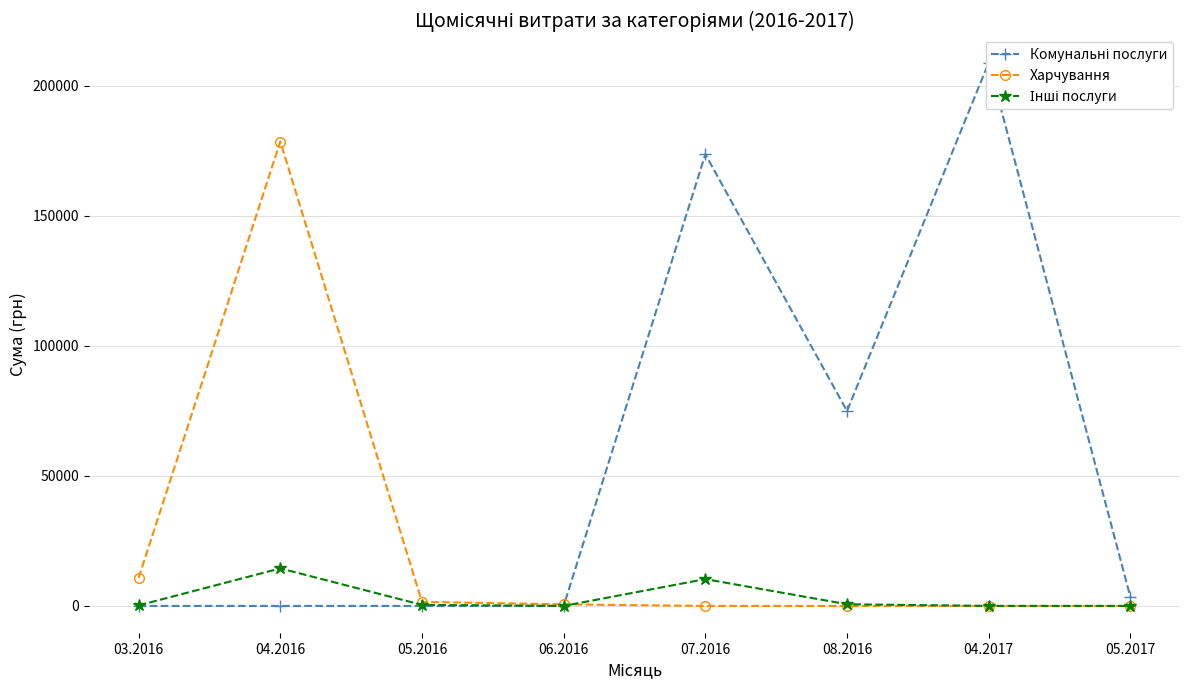

List the labels in order of Інші послуги value, largest first.

04.2016, 07.2016, 08.2016, 05.2016, 03.2016, 06.2016, 04.2017, 05.2017